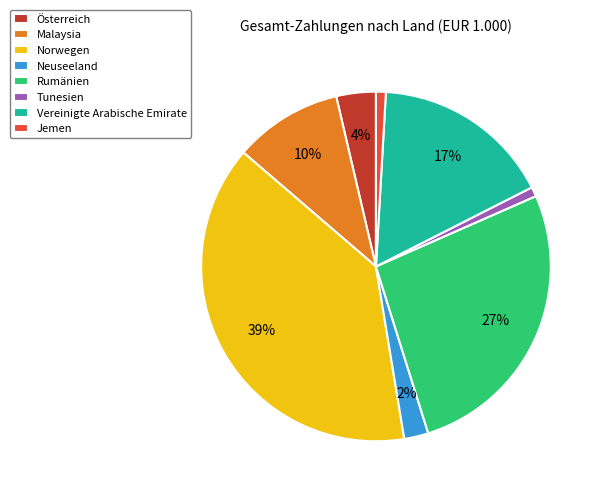

Between Norwegen and Malaysia, which is larger?

Norwegen